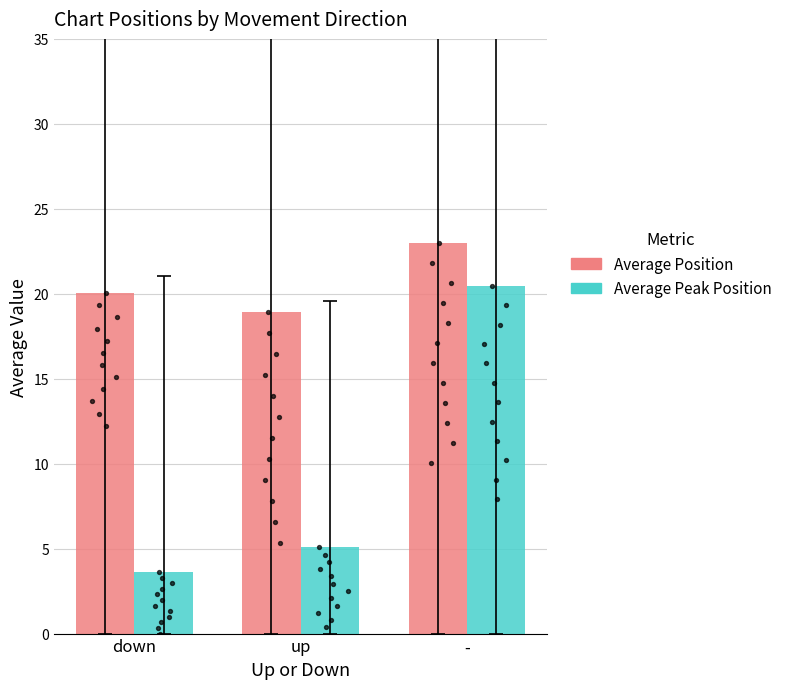

Which series reaches the minimum Y coordinate?

Average Peak Position